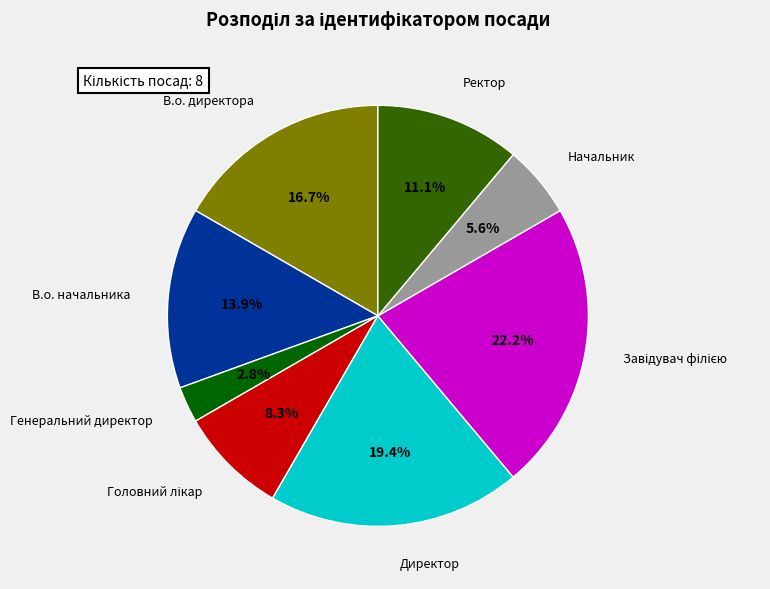

How many slices are in this pie chart?

8